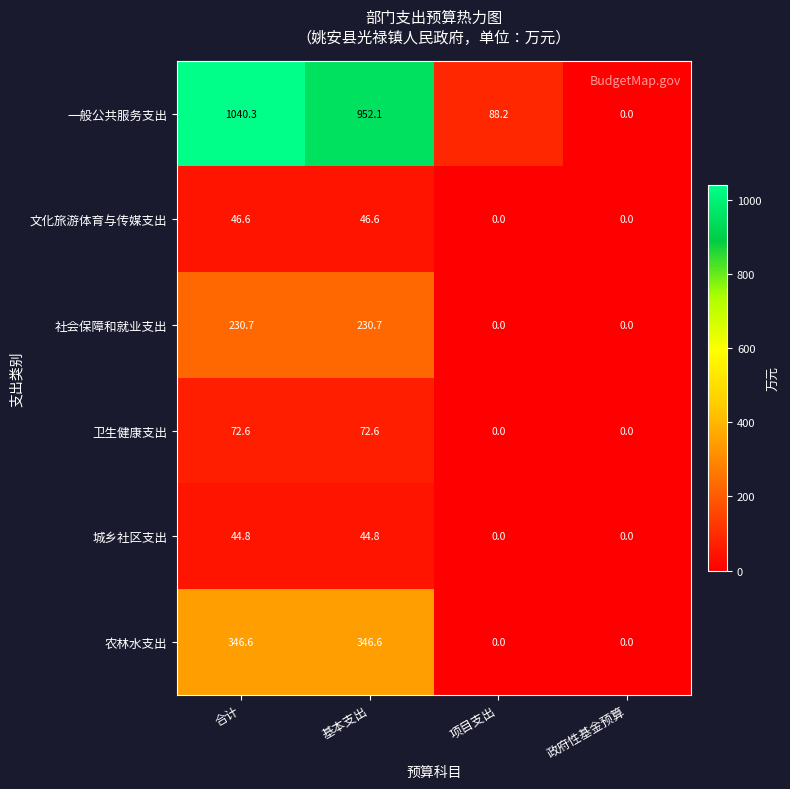

What is the total value across all series at 项目支出?

88.2